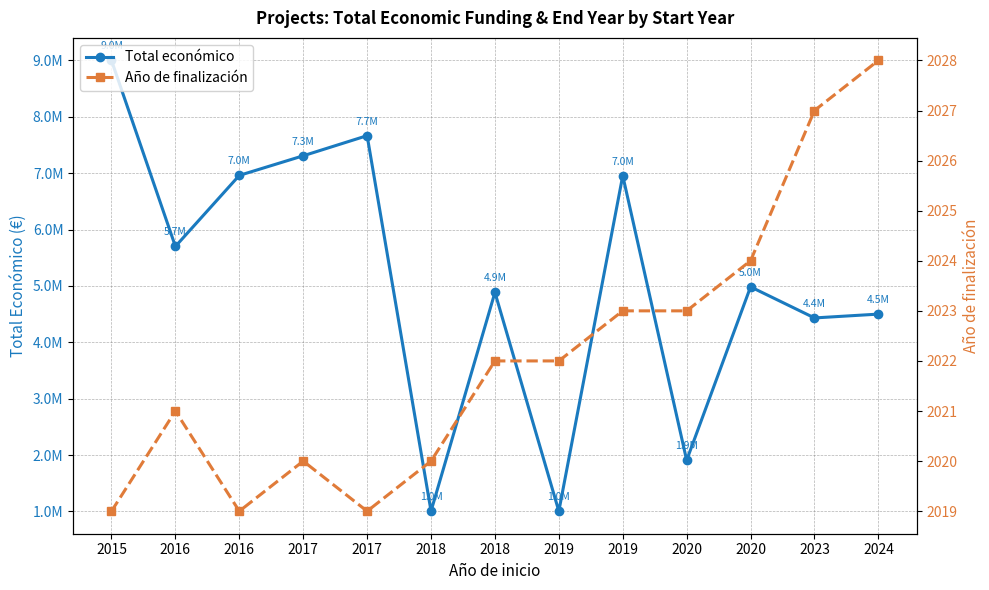

Reading left to right, what are all the values shown in this chart?

Total económico: 8999757	5700547	6960293	7308180	7665218	1005113	4884493	1003835	6955758	1906961	4983169	4431810	4499800
Año de finalización: 2019	2021	2019	2020	2019	2020	2022	2022	2023	2023	2024	2027	2028